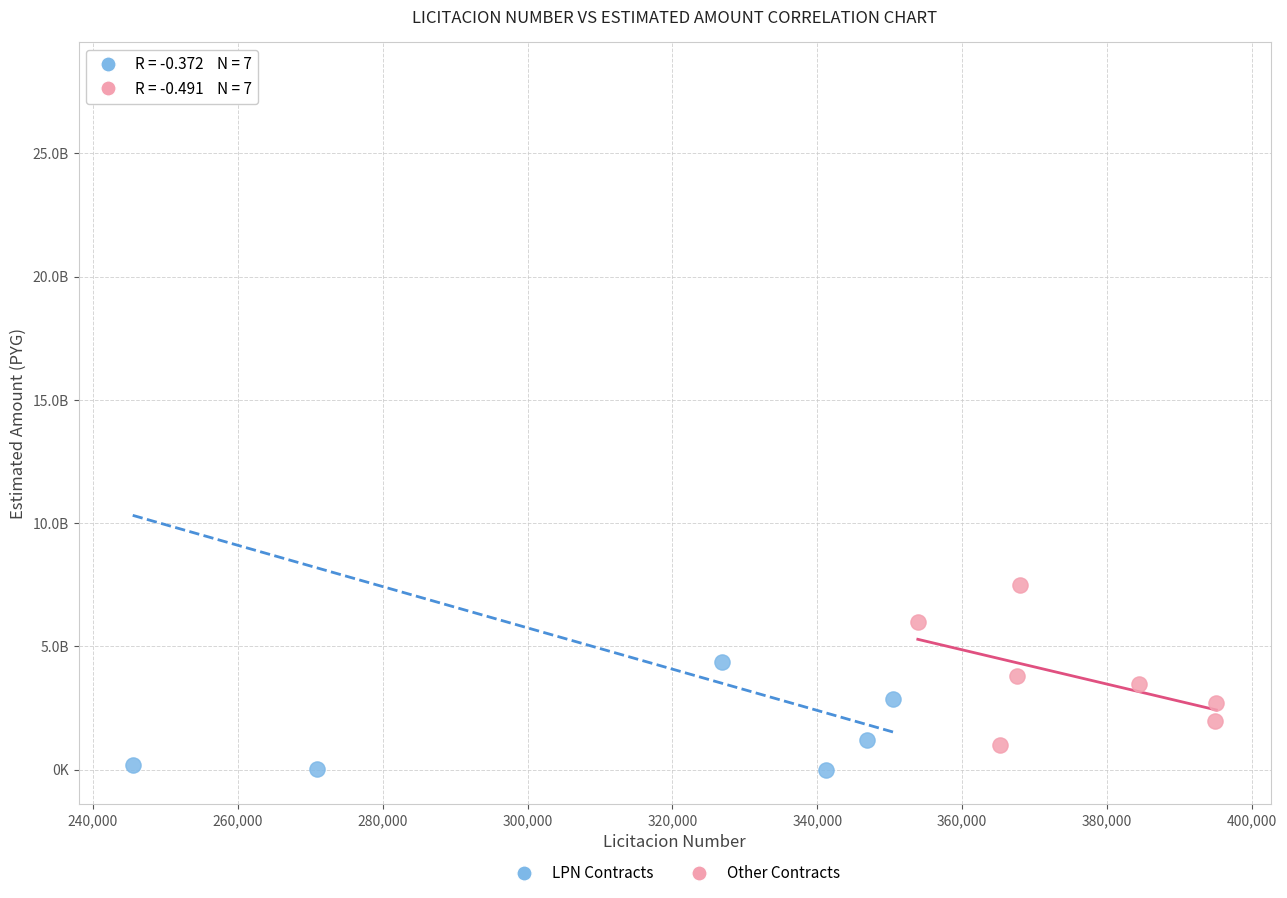

Which series contains the lowest Y value?

LPN Contracts